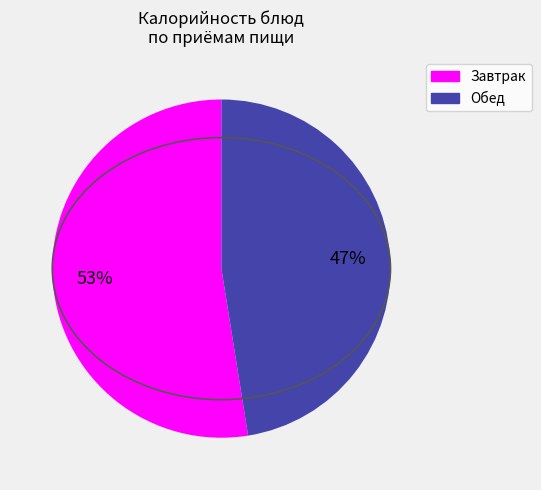

Is there a majority slice in this chart?

Yes